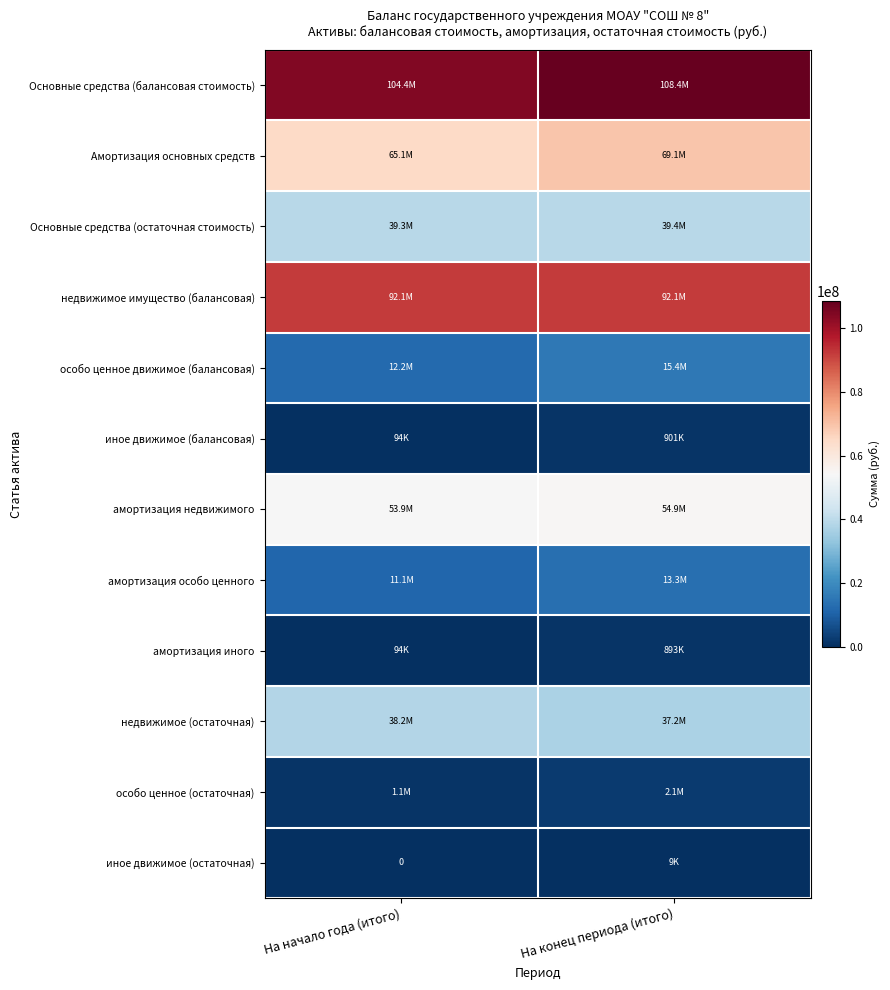

Which has a higher value, На конец периода (итого) or На начало года (итого)?

На конец периода (итого)